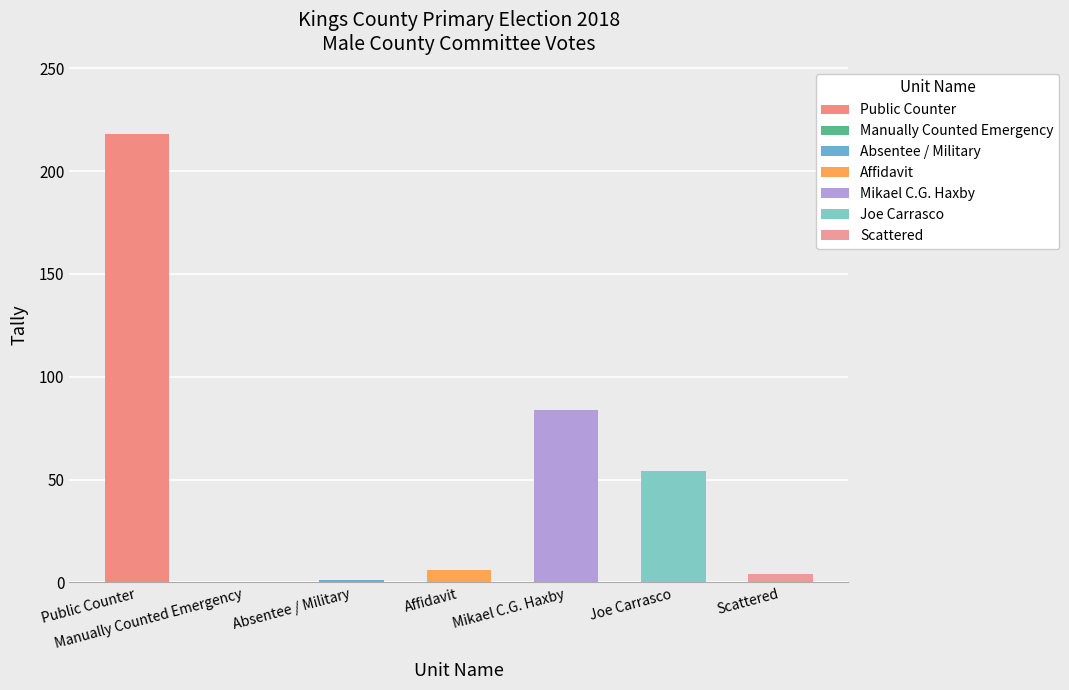

Between Scattered and Joe Carrasco, which is larger?

Joe Carrasco